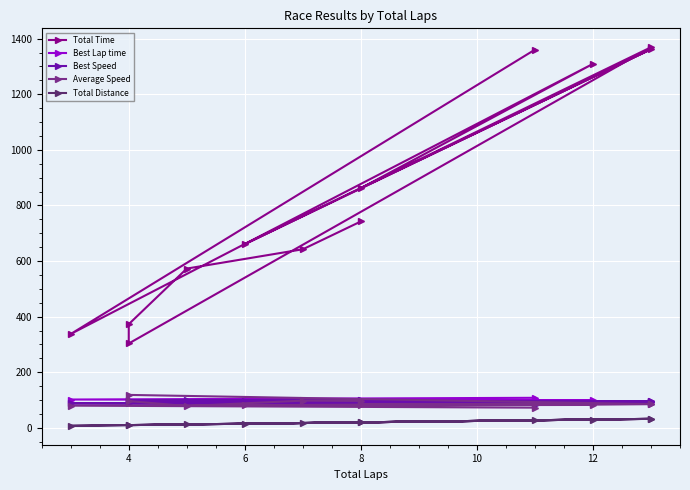

Which series has the largest range (max minus min)?

Total Time